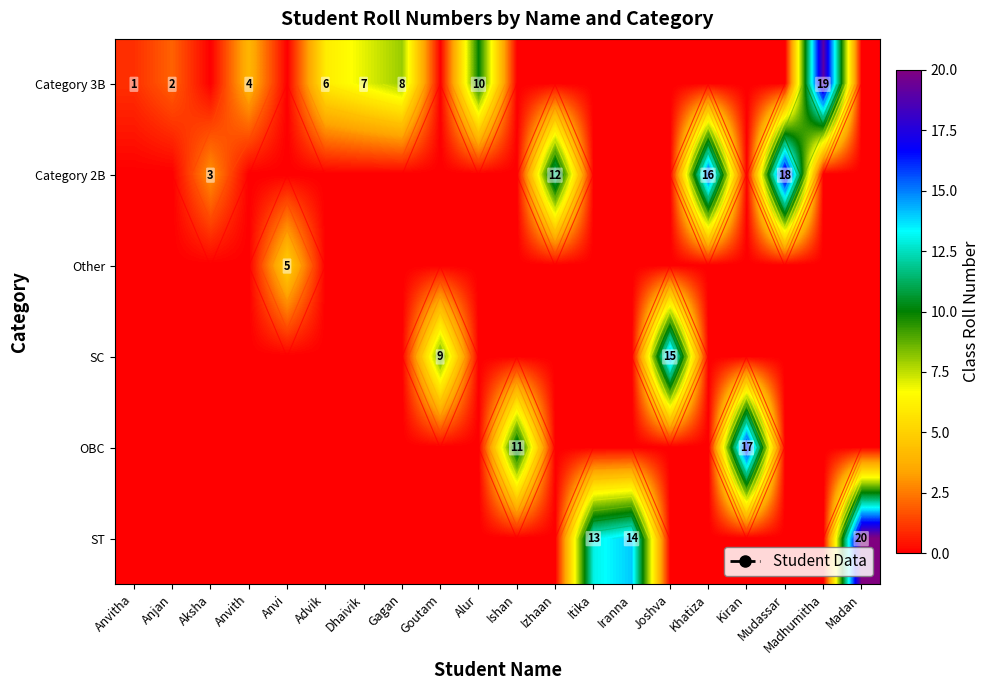

What is the difference between the highest and lowest values at Aksha?

3